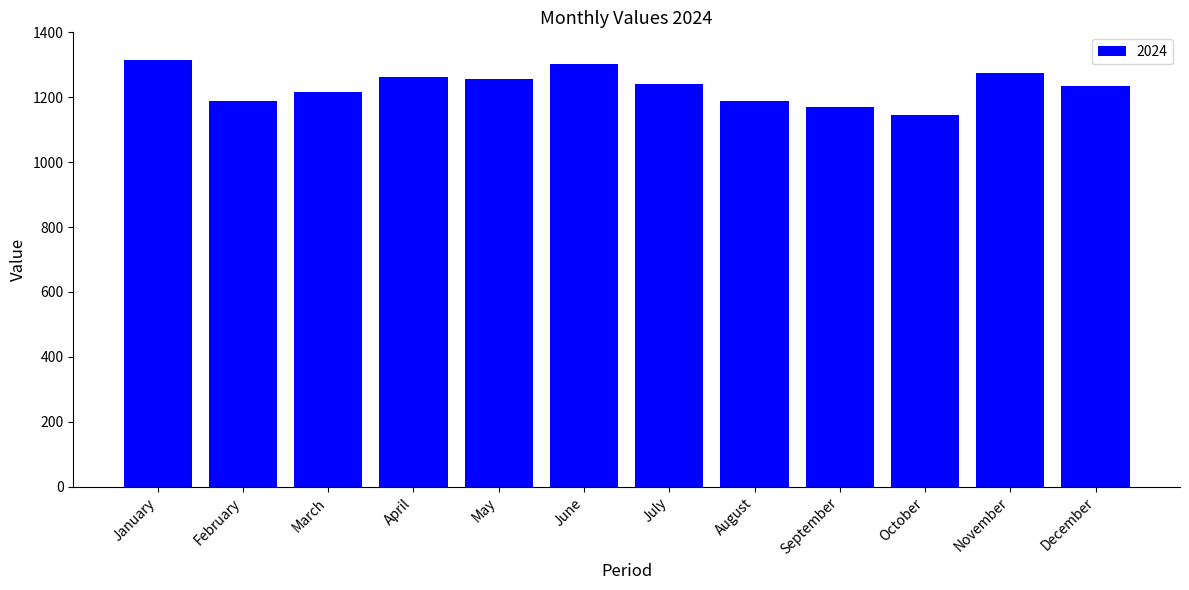

What is the value of the 8th bar from the left?

1187